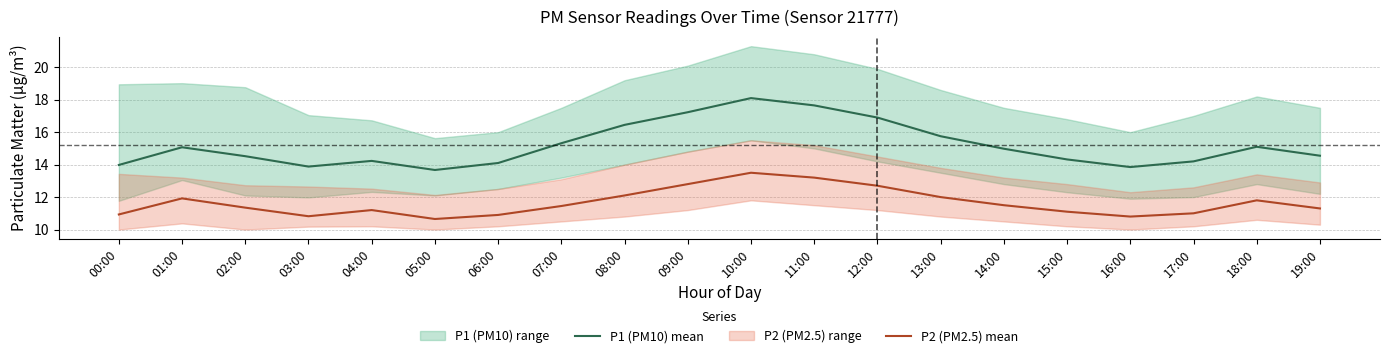

Does the chart display data point markers on the line(s)?

No